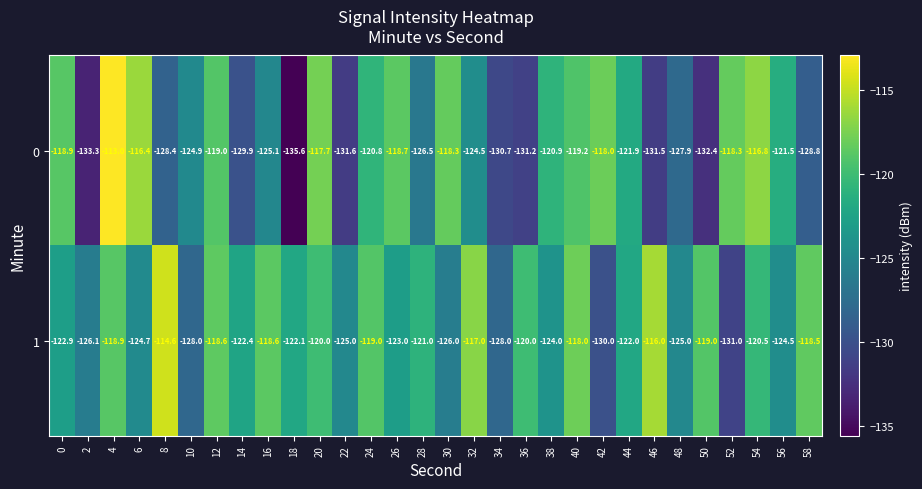

Count the number of data series in this chart.

2